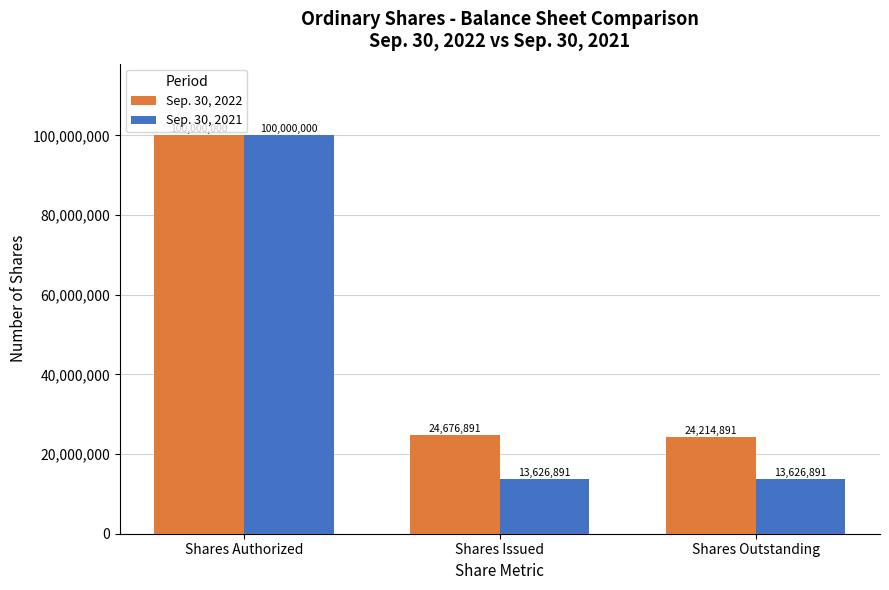

What is the spread (max minus min) of values at Shares Outstanding?

10588000